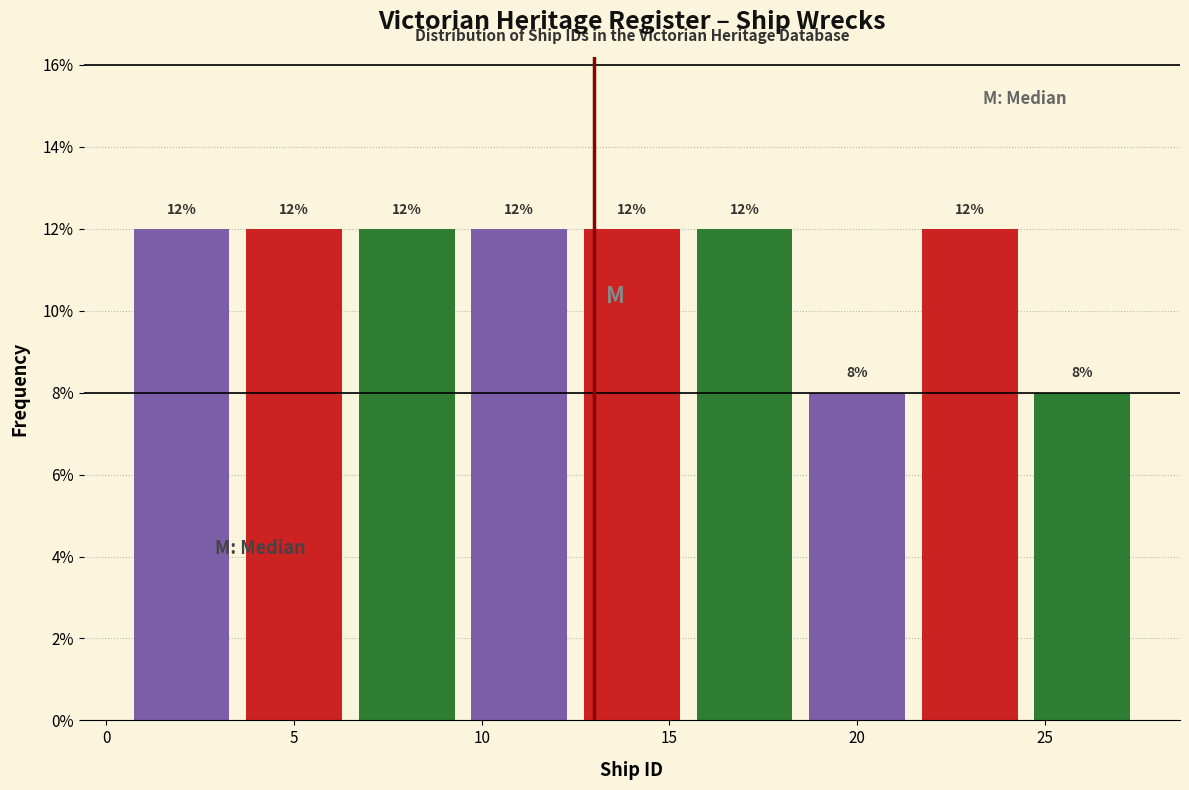

Reading left to right, transcribe this chart: for each bar, give the range it covers on the x-axis and its height.

0.5 to 3.5: 12
3.5 to 6.5: 12
6.5 to 9.5: 12
9.5 to 12.5: 12
12.5 to 15.5: 12
15.5 to 18.5: 12
18.5 to 21.5: 8
21.5 to 24.5: 12
24.5 to 27.5: 8